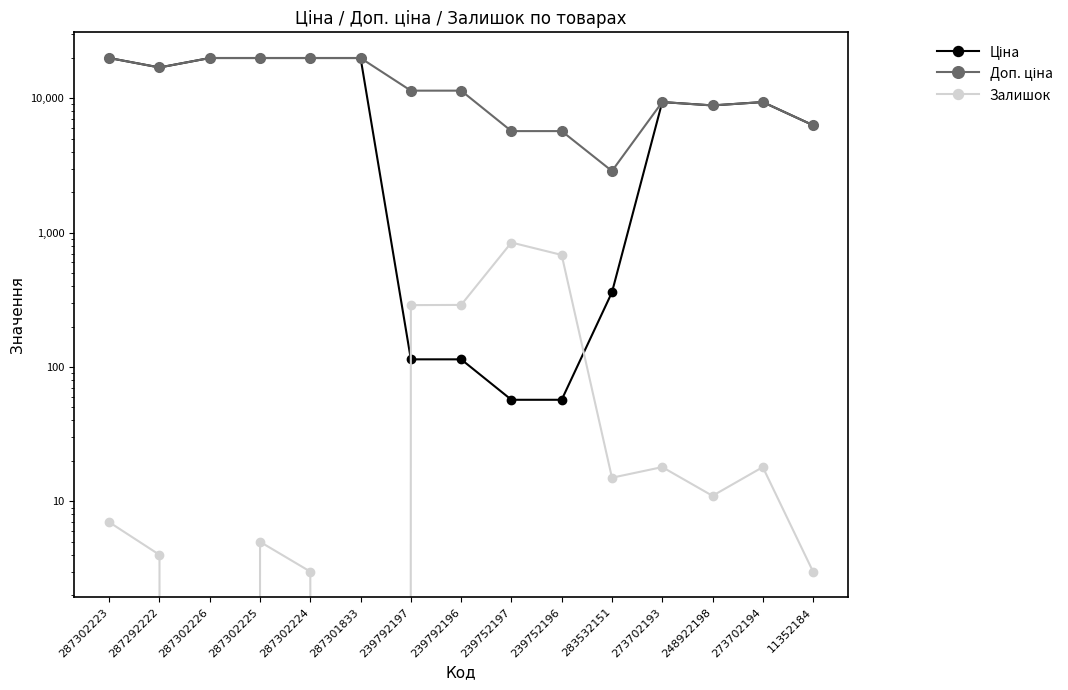

True or false: Ціна and Доп. ціна cross at least once.

False